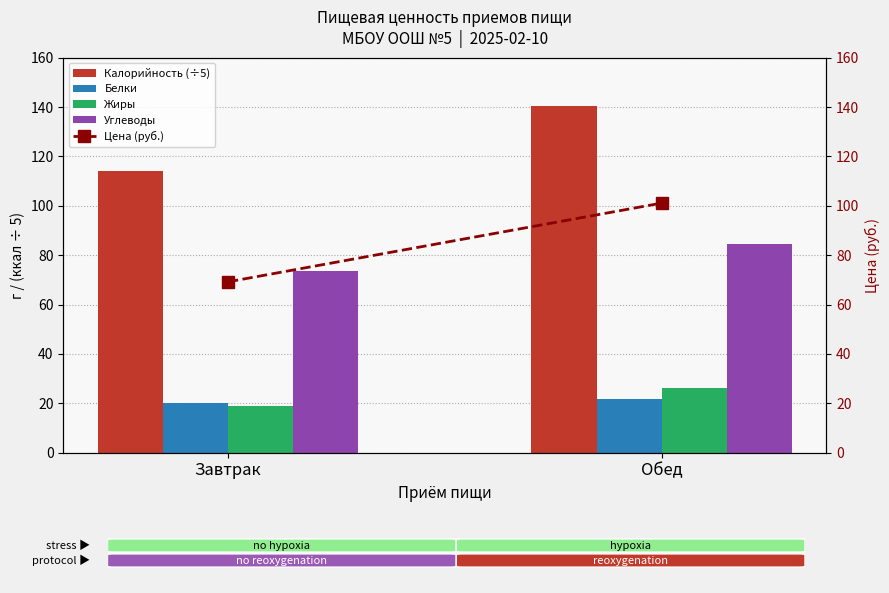

What are all the series names shown in the legend?

Калорийность (÷5), Белки, Жиры, Углеводы, Цена (руб.)